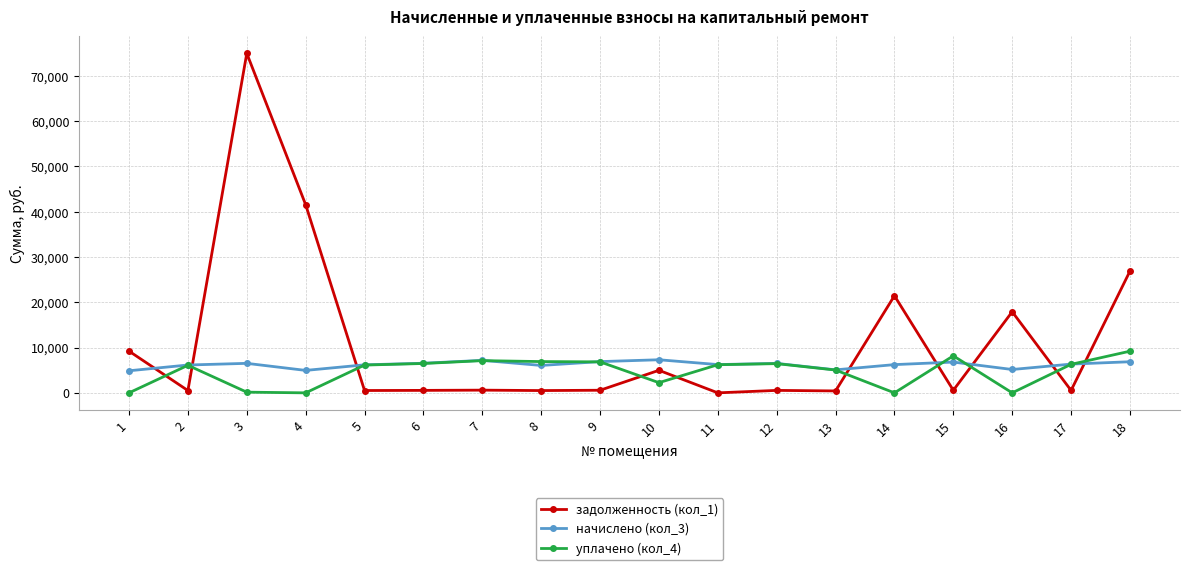

Which series has the widest spread of values?

задолженность (кол_1)